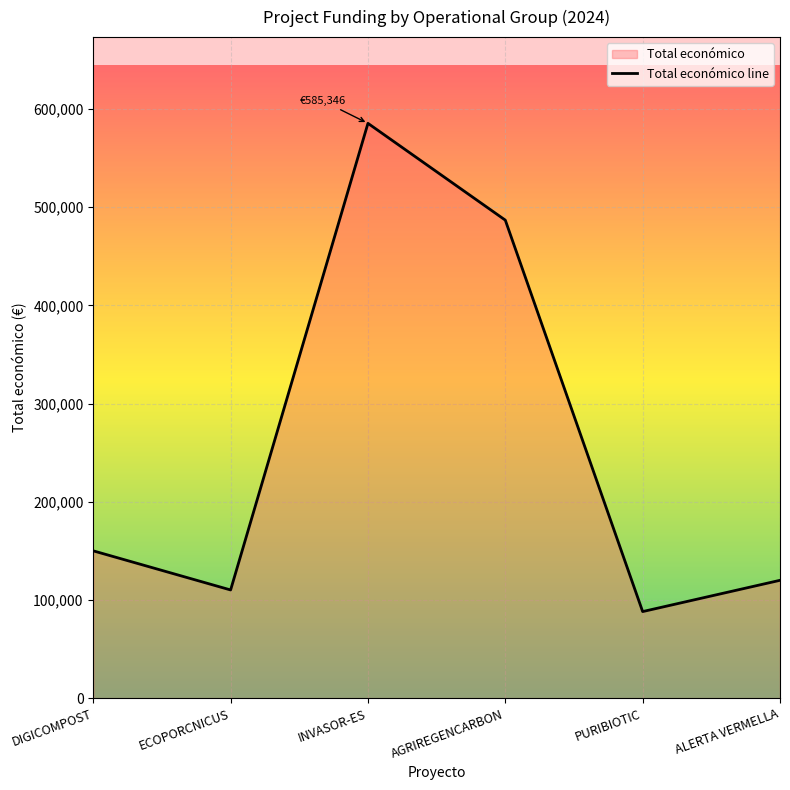

Rank the categories by value from lowest to highest.

PURIBIOTIC, ECOPORCNICUS, ALERTA VERMELLA, DIGICOMPOST, AGRIREGENCARBON, INVASOR-ES